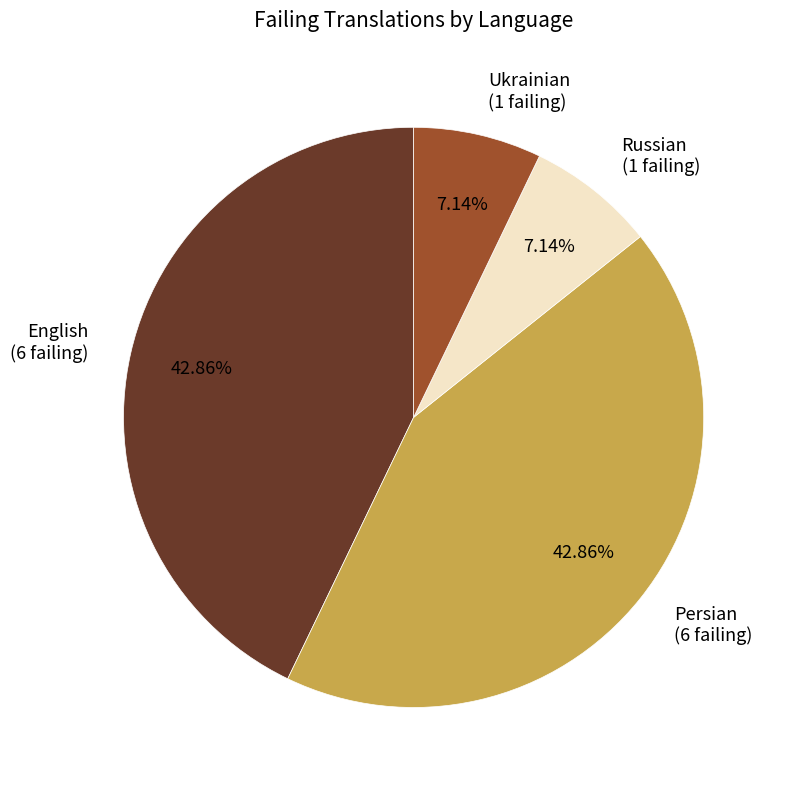

How many slices are in this pie chart?

4